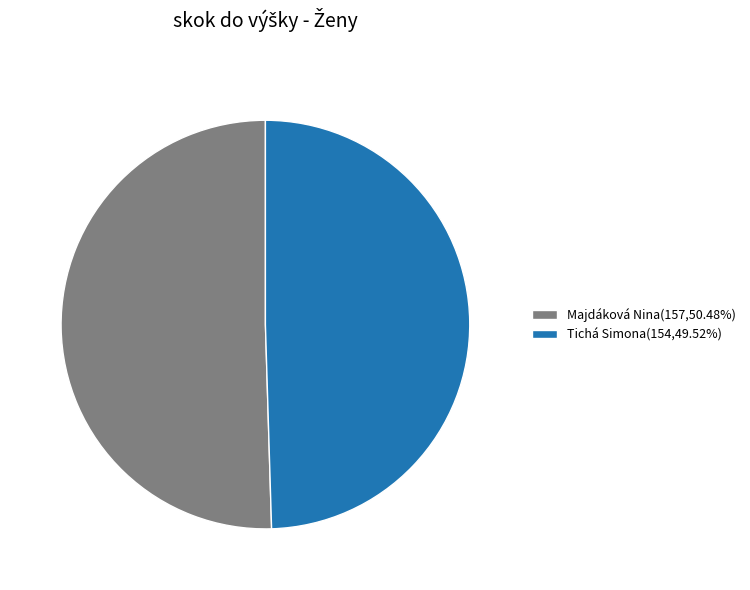

Do Majdáková Nina(157,50.48%) and Tichá Simona(154,49.52%) together represent more than half of the pie?

Yes